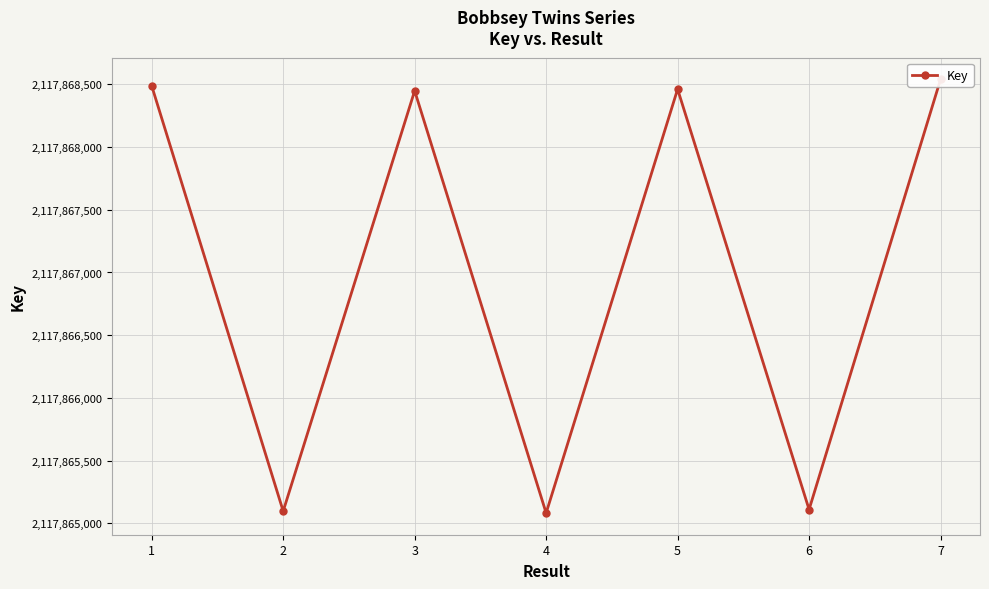

What is the average value?

2117867032